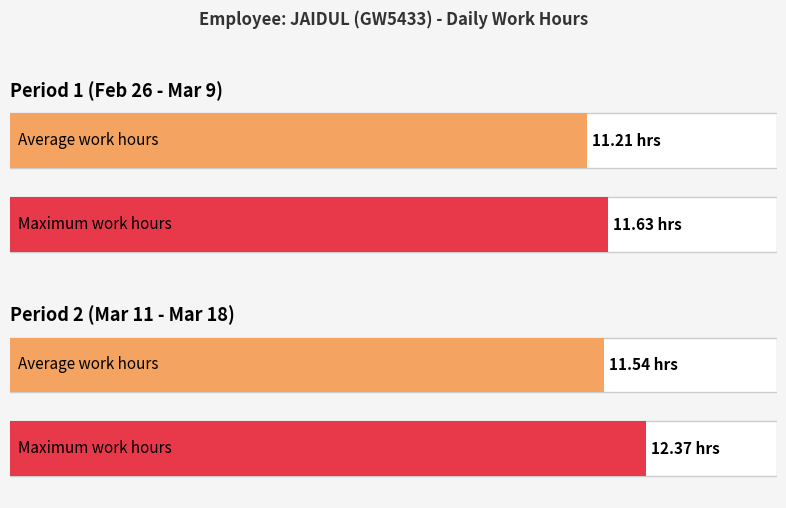

What is the value of the 18th bar from the left?

12.4